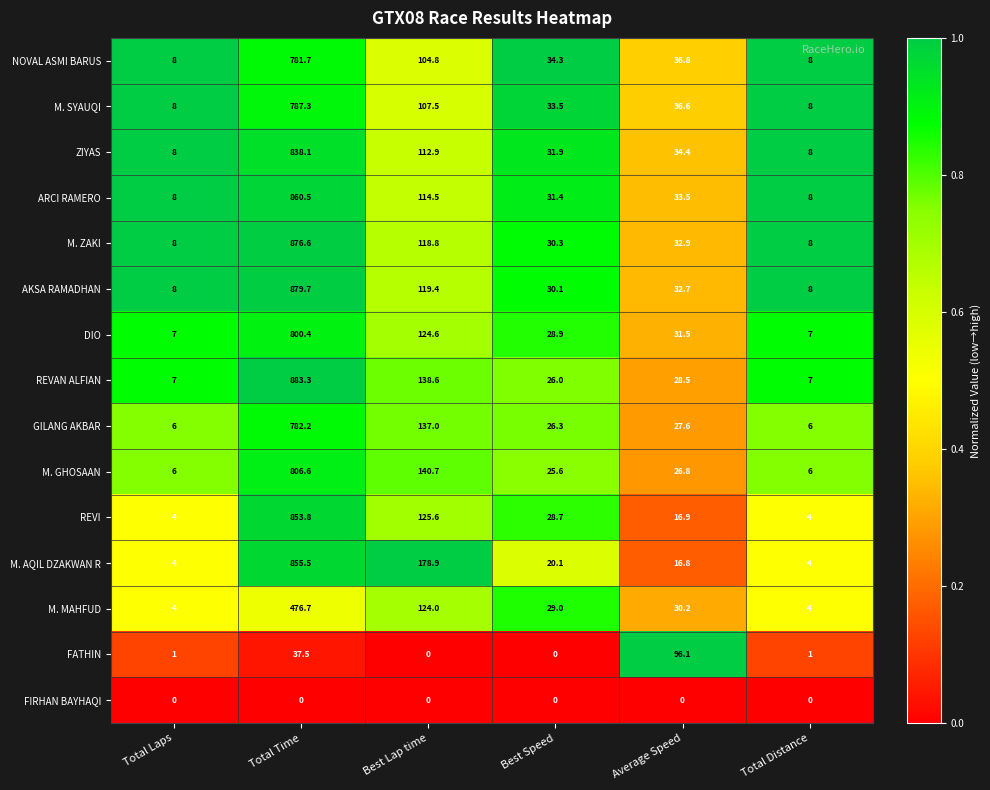

Read the FATHIN value at Total Laps.

1.0